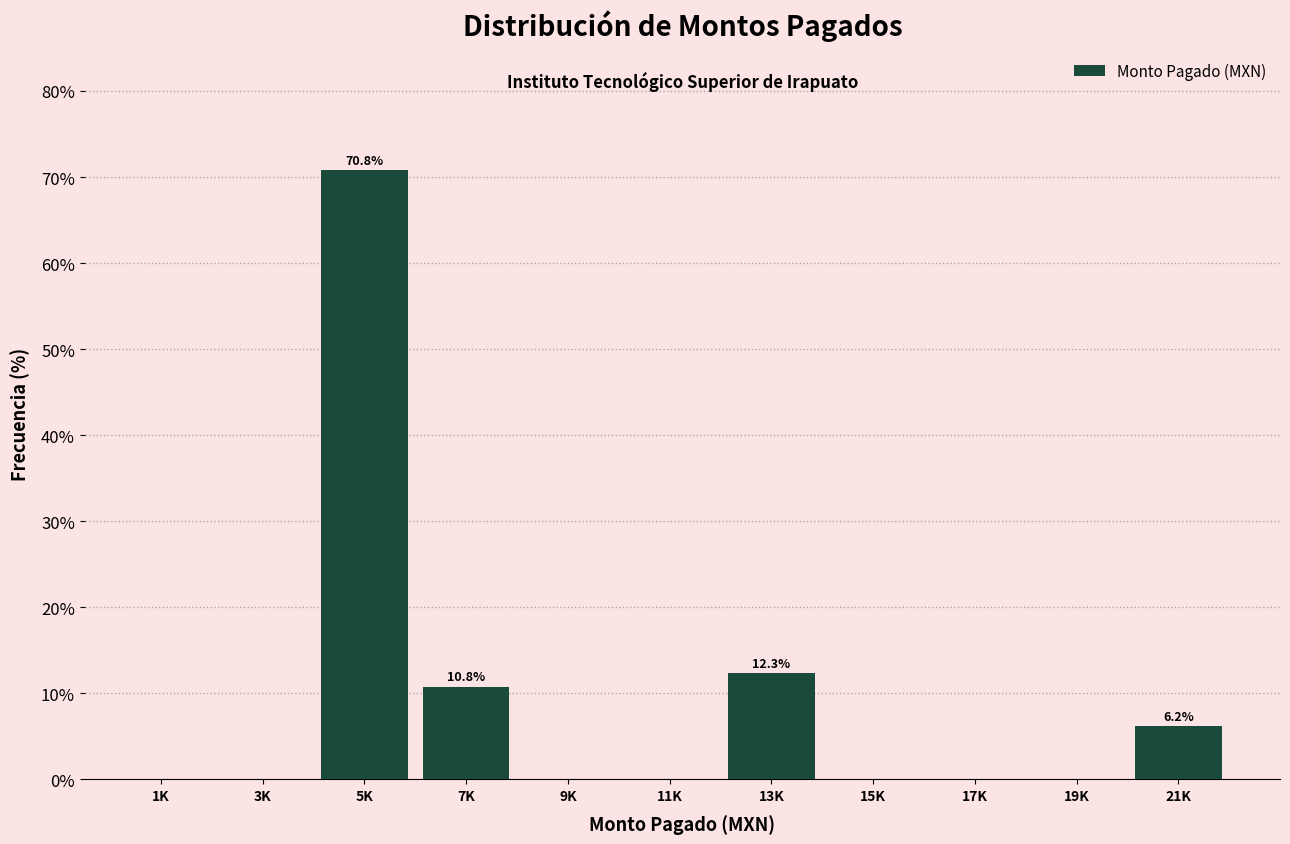

Reading right to left, what are all the values shown in this chart?

21K=6.2	19K=0.0	17K=0.0	15K=0.0	13K=12.3	11K=0.0	9K=0.0	7K=10.8	5K=70.8	3K=0.0	1K=0.0